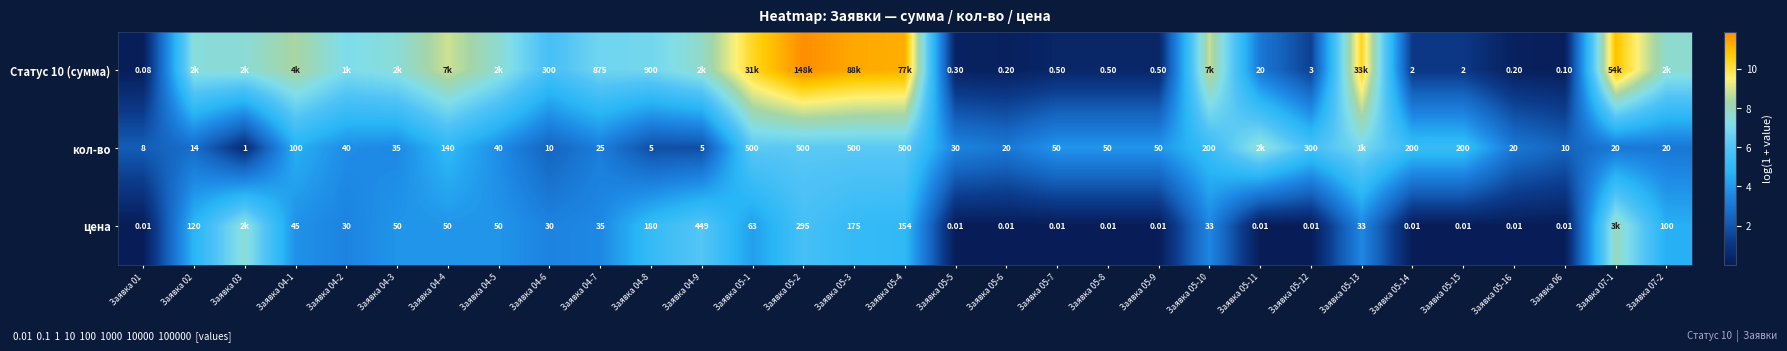

Is the value of кол-во at Заявка 04-7 greater than the value of Статус 10 (сумма) at Заявка 05-16?

Yes